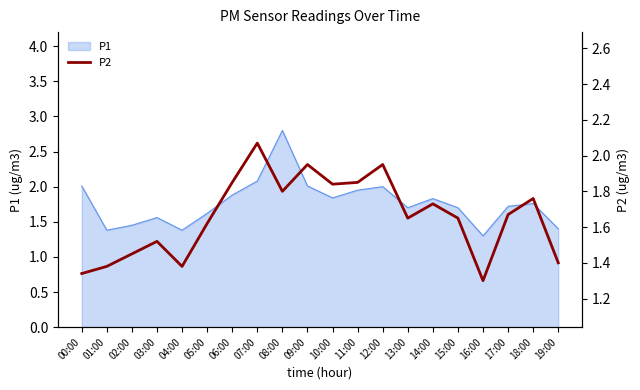

What is the lowest value of the P1 series?

1.3